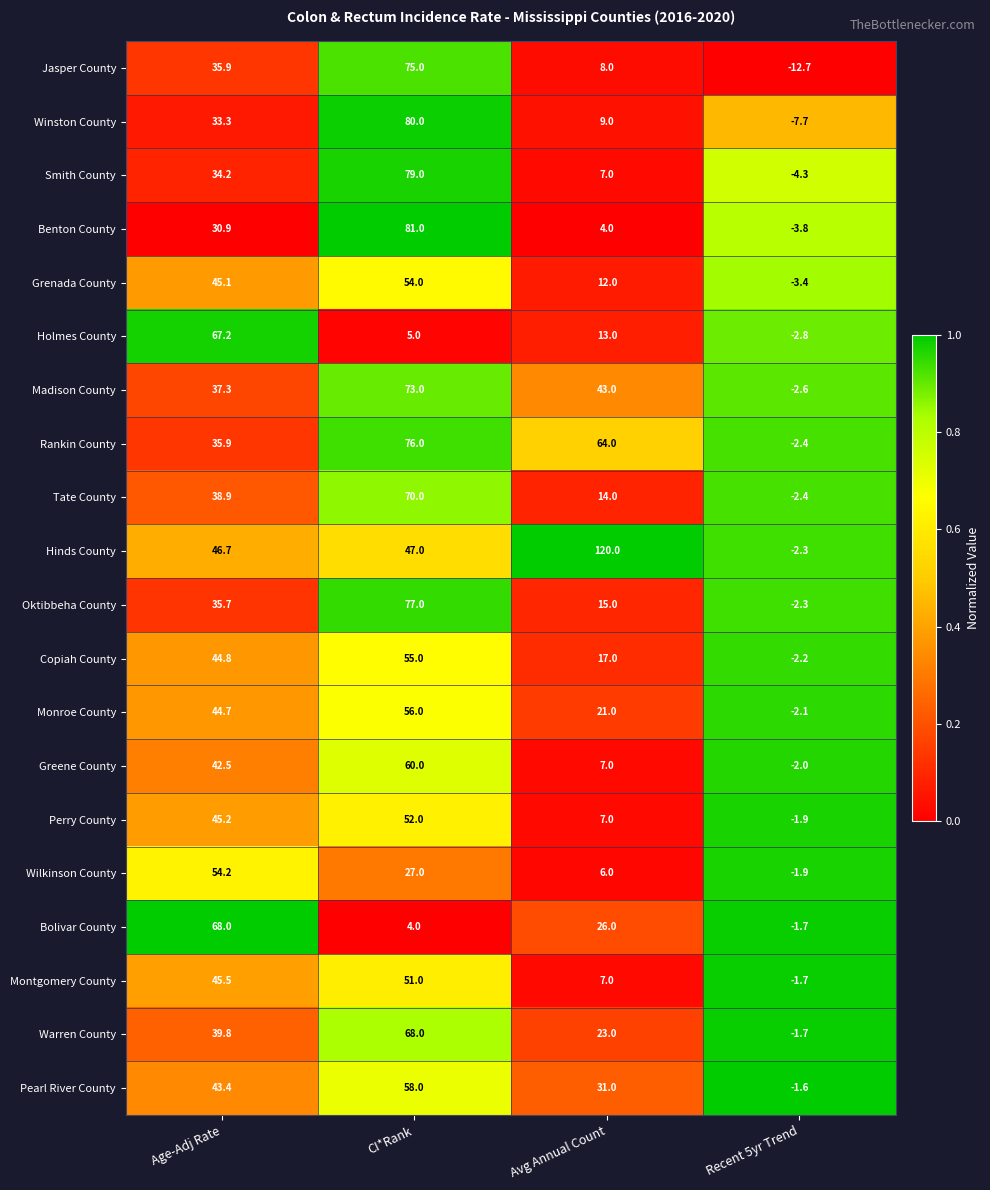

Between Avg Annual Count and Recent 5yr Trend, which series saw the biggest shift?

Hinds County